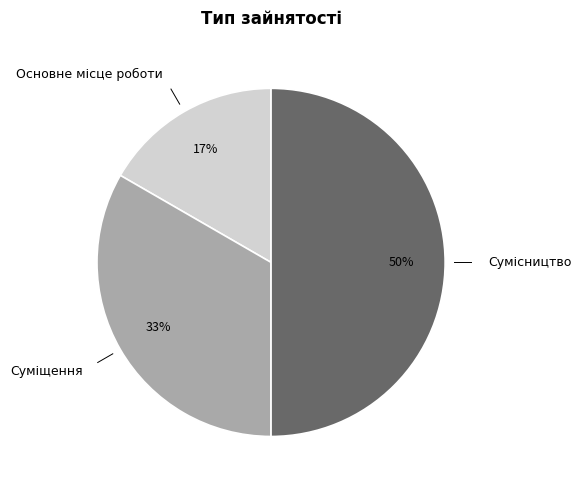

Rank the categories by value from lowest to highest.

Основне місце роботи, Суміщення, Сумісництво